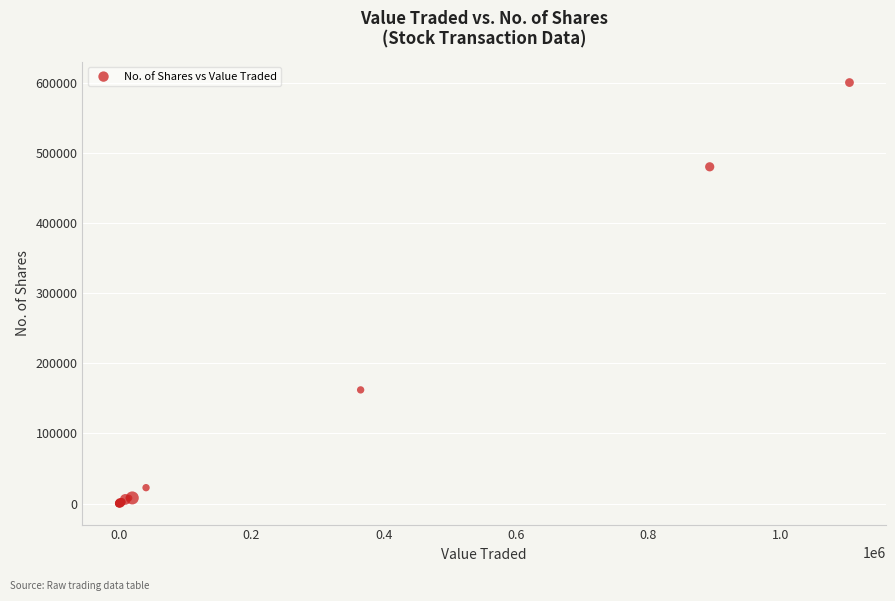

What Y value in the scatter plot is closest to 300054?

162000